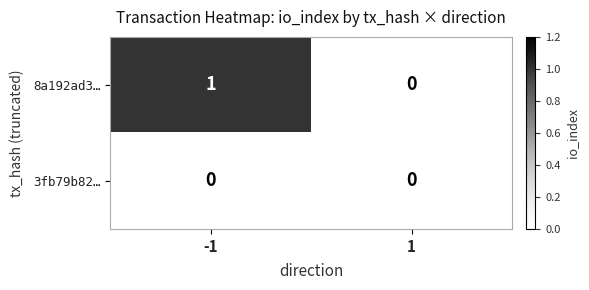

Which series has the largest total across all categories?

8a192ad3…